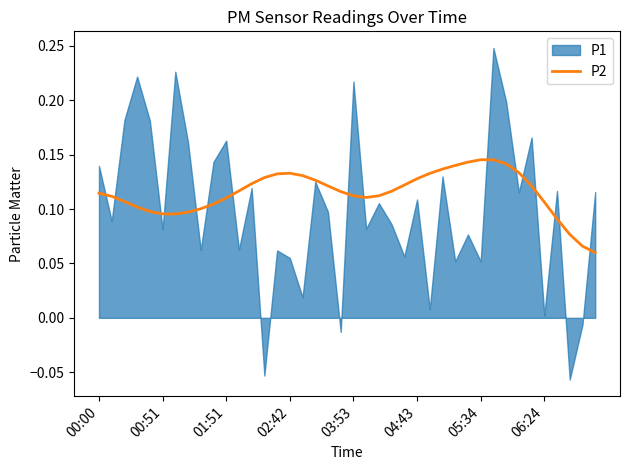

Count the number of categories in the chart.

40